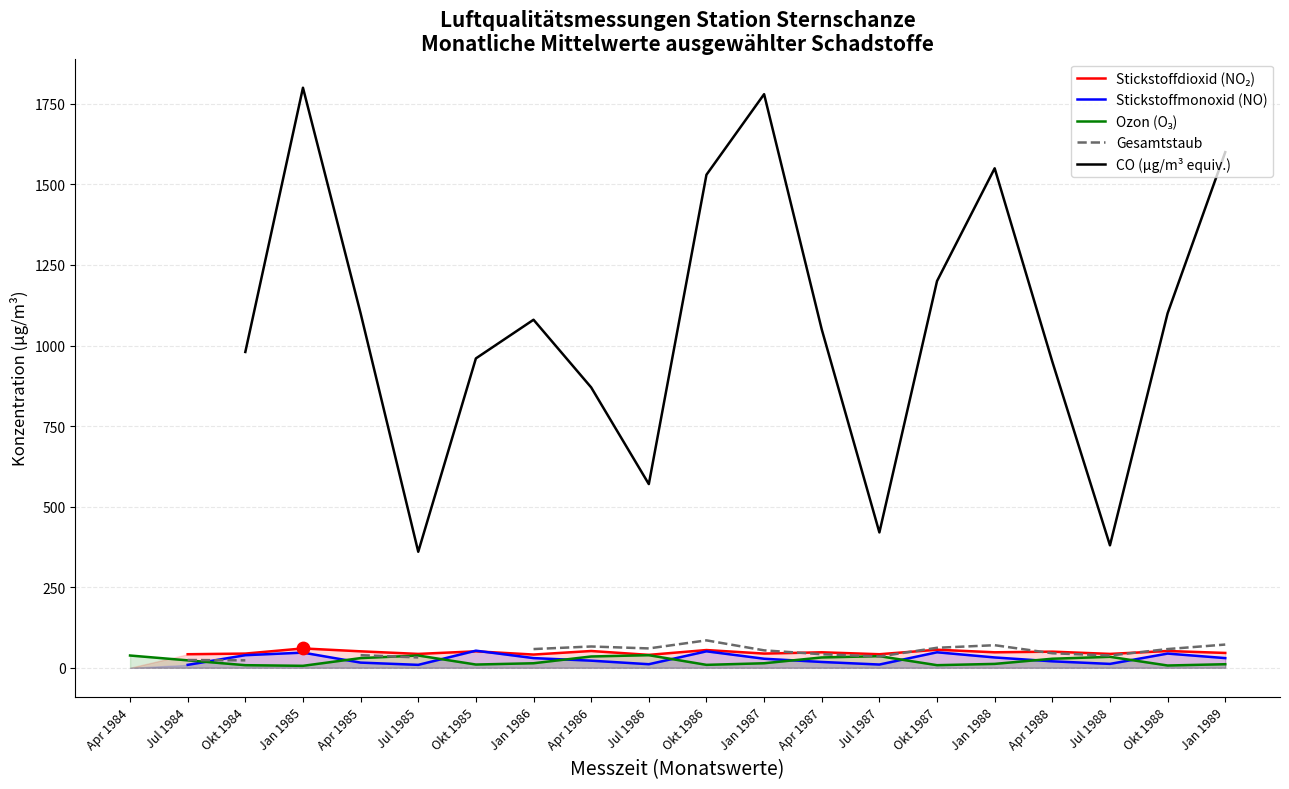

What are all the series names shown in the legend?

Stickstoffdioxid (NO₂), Stickstoffmonoxid (NO), Ozon (O₃), Gesamtstaub, CO (µg/m³ equiv.)